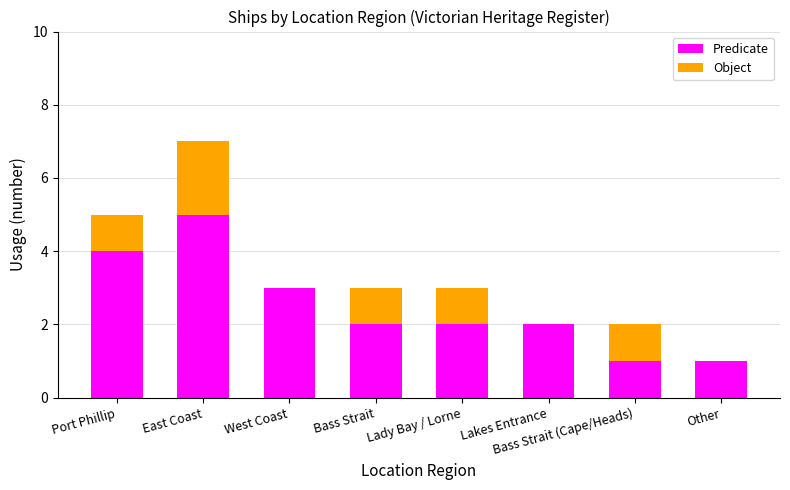

The value of Predicate at Lady Bay / Lorne is 2. True or false?

True